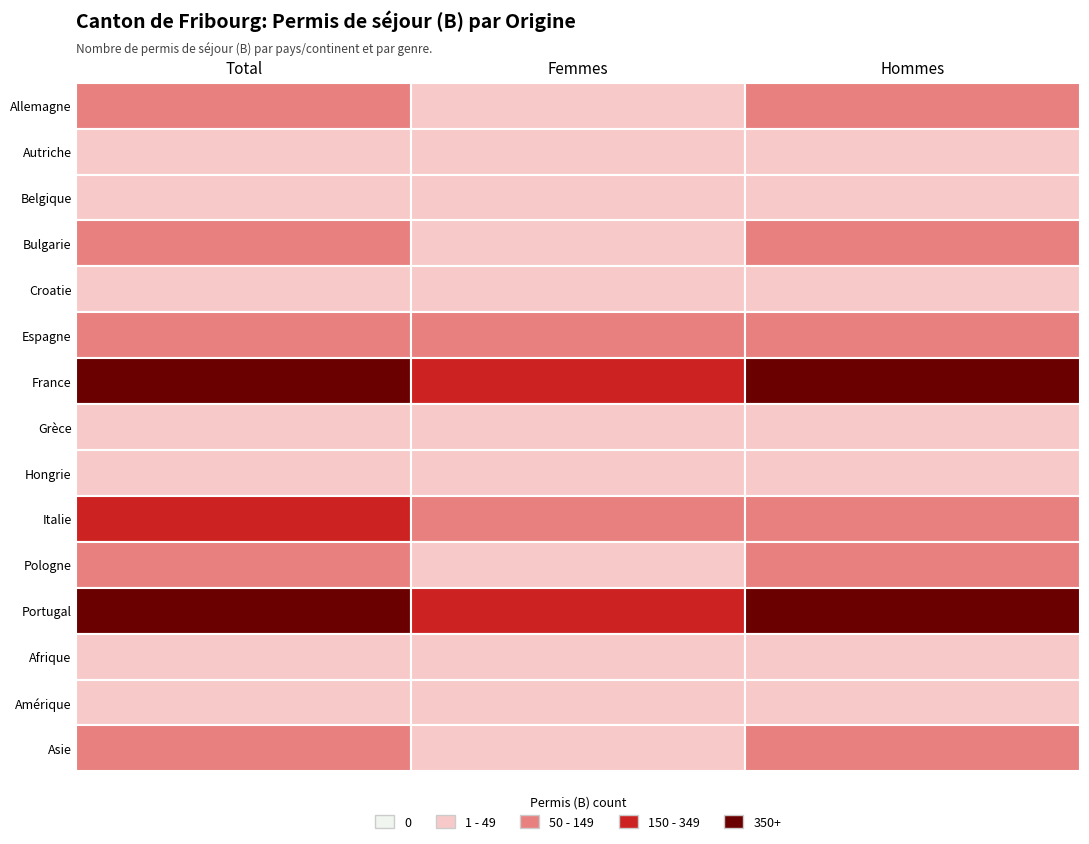

At which category does the chart reach its peak across all series?

Total